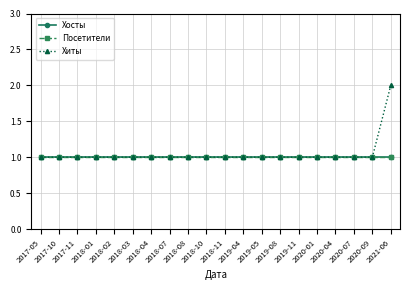

Reading left to right, what are all the values shown in this chart?

Хосты: 1	1	1	1	1	1	1	1	1	1	1	1	1	1	1	1	1	1	1	1
Посетители: 1	1	1	1	1	1	1	1	1	1	1	1	1	1	1	1	1	1	1	1
Хиты: 1	1	1	1	1	1	1	1	1	1	1	1	1	1	1	1	1	1	1	2